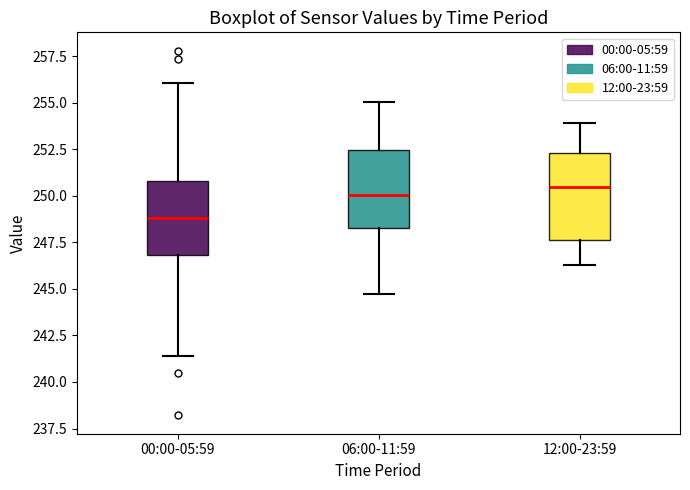

Reading left to right, read every box against the y-axis: the position of its median line, the range the box covers, and the ends of its whiskers. The values are not printed on the chart, so give them approximately, as read against the axis.

00:00-05:59: median 249.0, box 247.0 to 251.0, whiskers 241.5 to 256.0
06:00-11:59: median 250.0, box 248.5 to 252.5, whiskers 244.5 to 255.0
12:00-23:59: median 250.5, box 247.5 to 252.5, whiskers 246.5 to 254.0